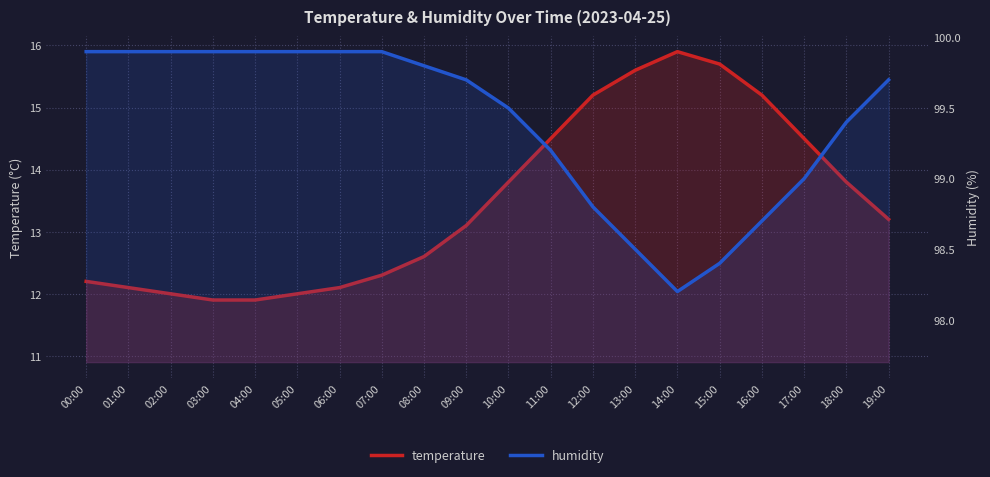

Is it true that humidity equals 98.5 at 13:00?

True